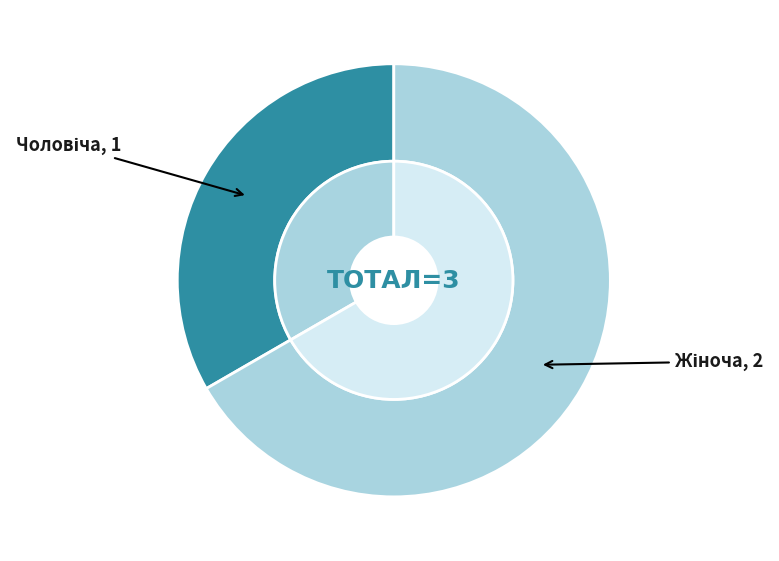

Count the number of slices in the pie.

2